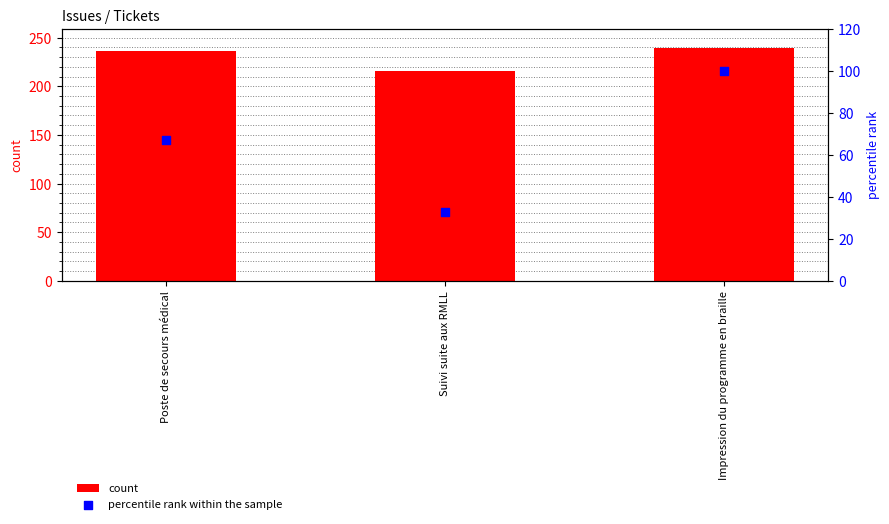

Which series contains the lowest Y value?

percentile rank within the sample